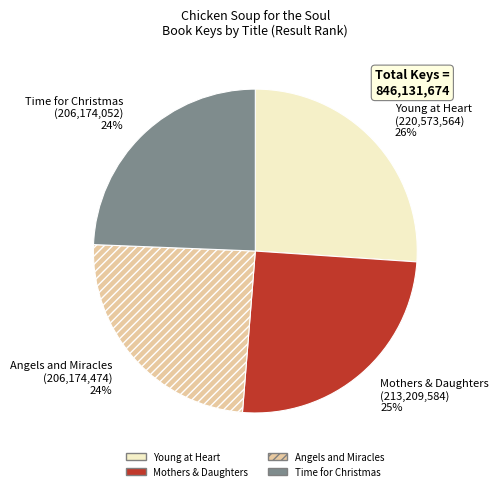

Between Mothers & Daughters and Time for Christmas, which is larger?

Mothers & Daughters